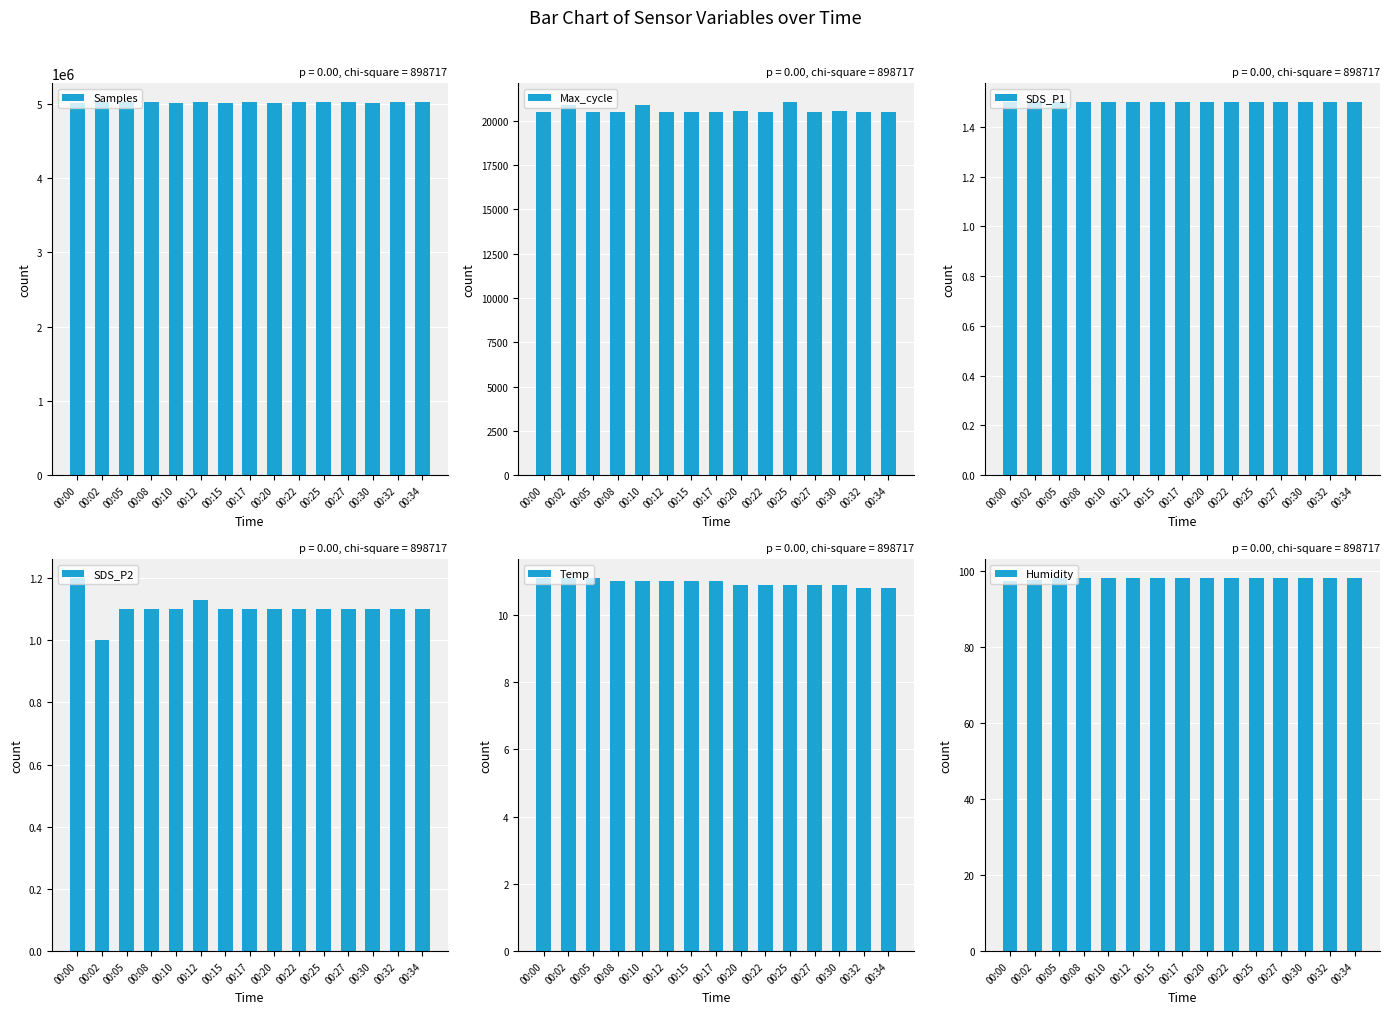

What is the sum of the SDS_P1 values at 00:34 and 00:25?

3.0